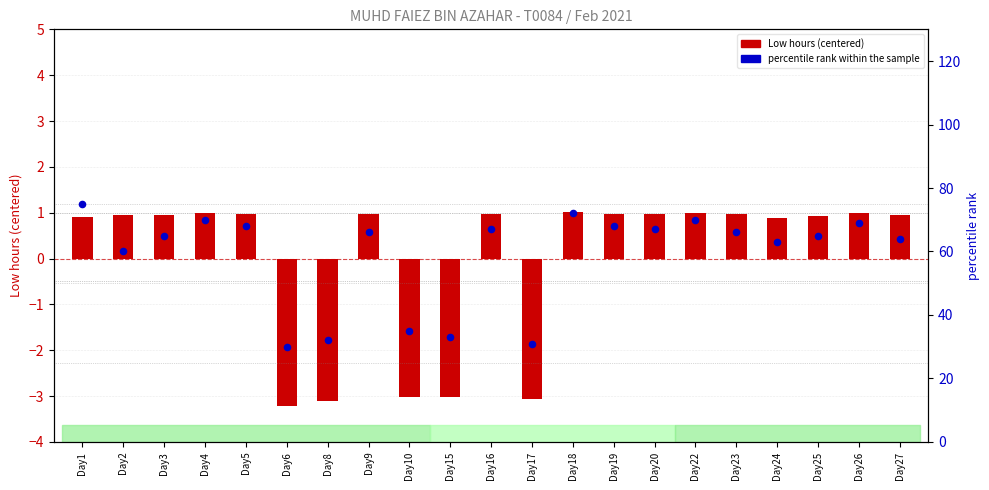

What is the total value across all series at Day25?

65.9